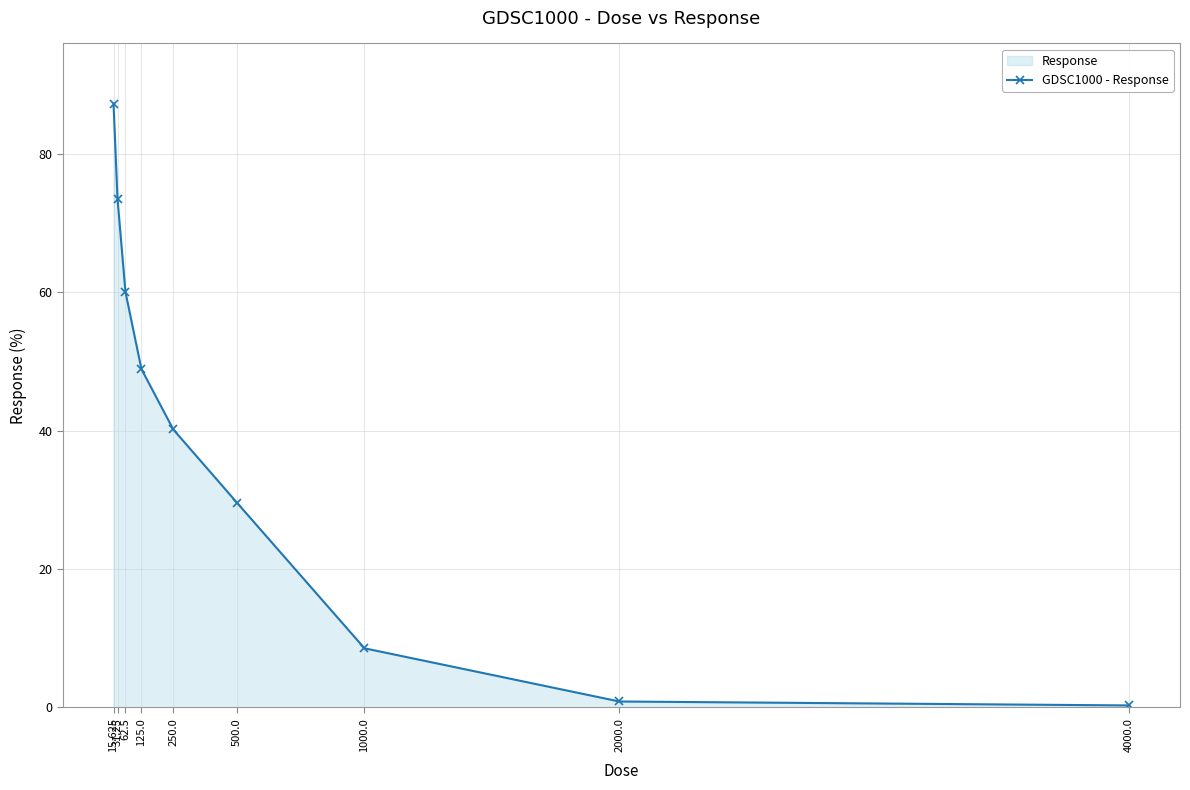

Where does the data first go above 40?

15.625